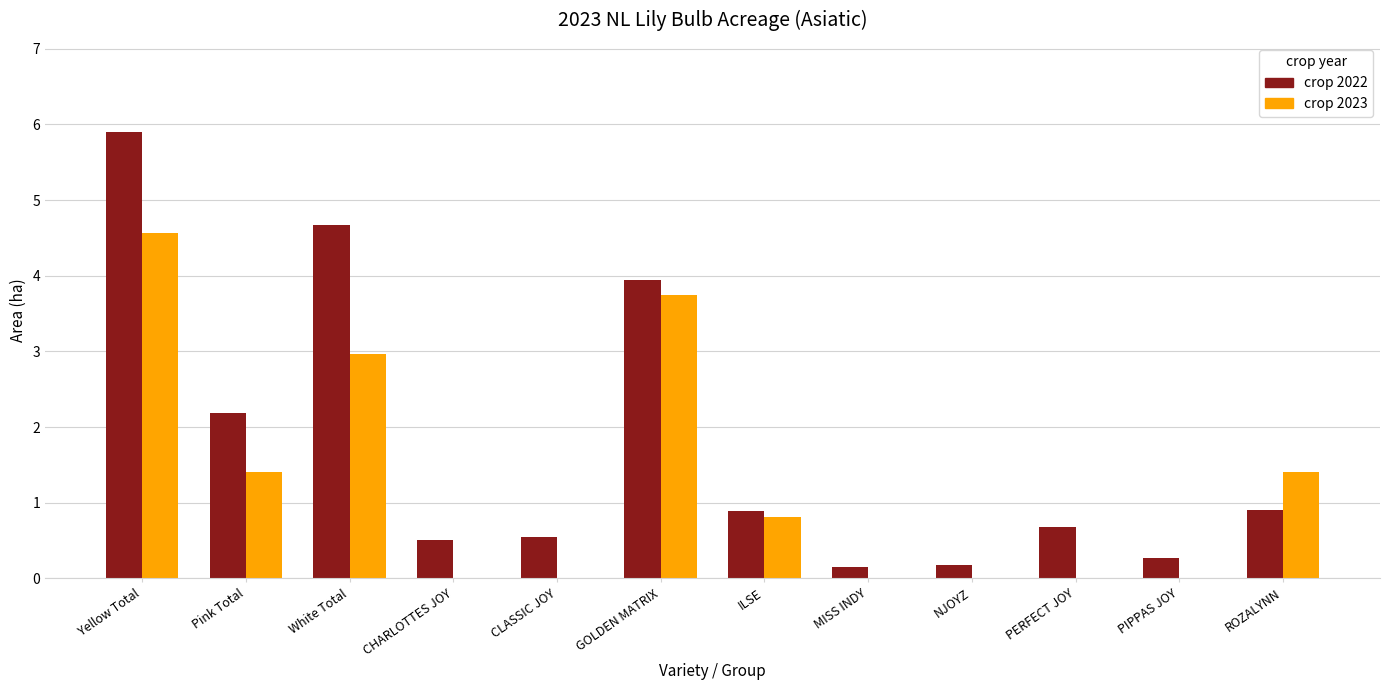

True or false: crop 2023 has a value of 1.4 at ROZALYNN.

True